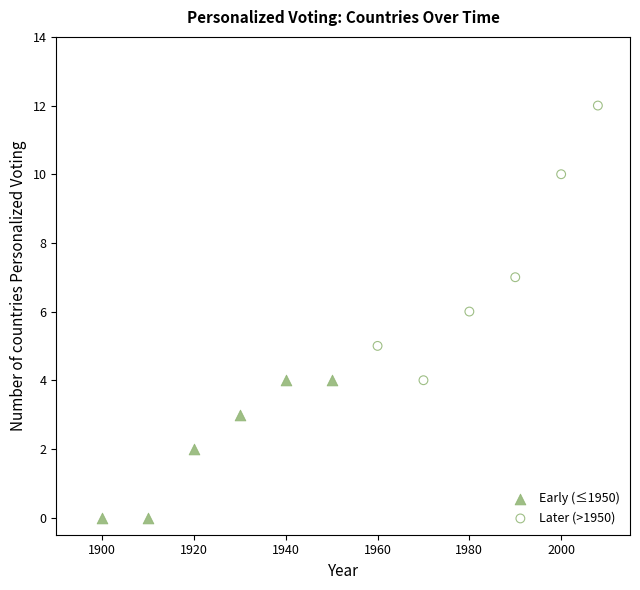

Which series has the widest spread of Y values?

Later (>1950)